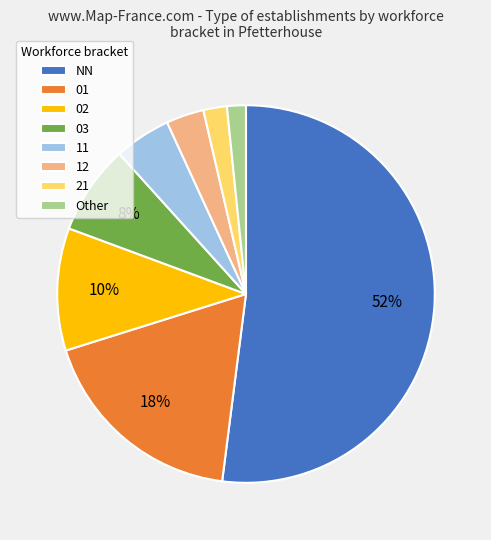

To the nearest percent, what is the difference between the largest and smallest slice percentages?

50%